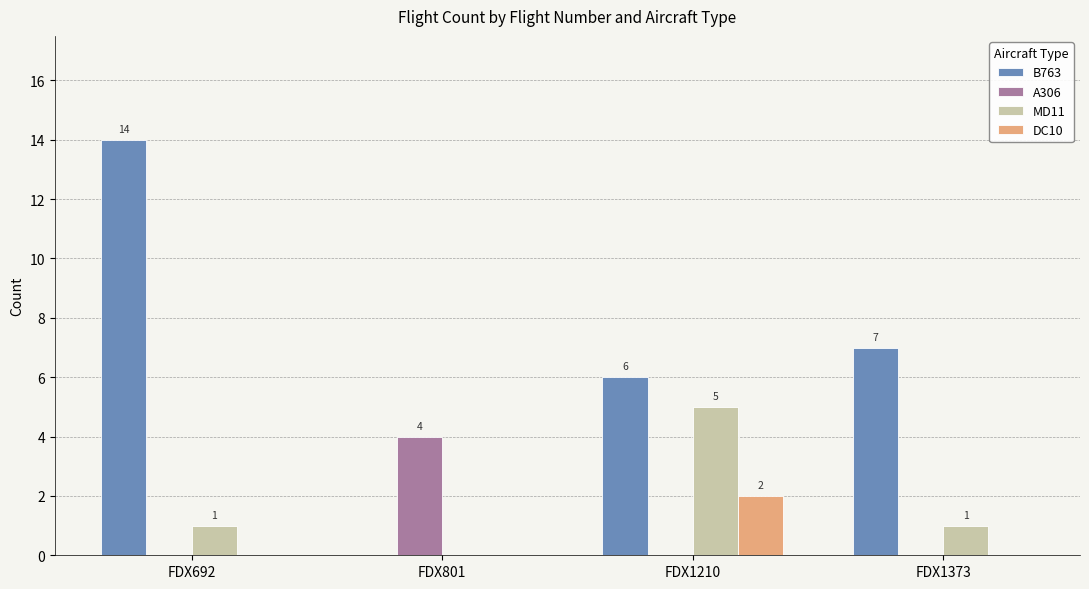

Reading left to right, transcribe all the data shown in this chart.

B763: 14	0	6	7
A306: 0	4	0	0
MD11: 1	0	5	1
DC10: 0	0	2	0